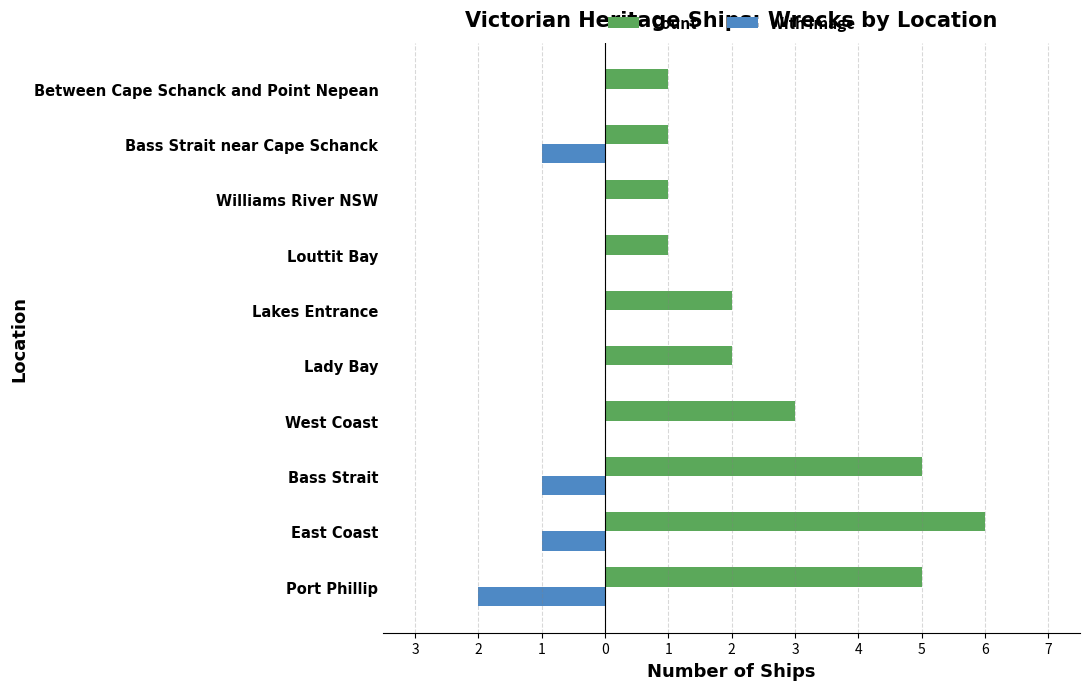

What are all the series names shown in the legend?

Count, With Image